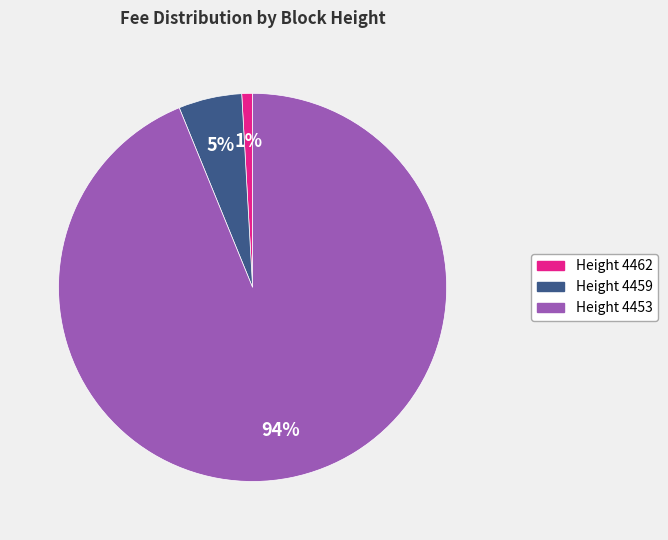

To the nearest percent, what is the difference between the largest and smallest slice percentages?

93%